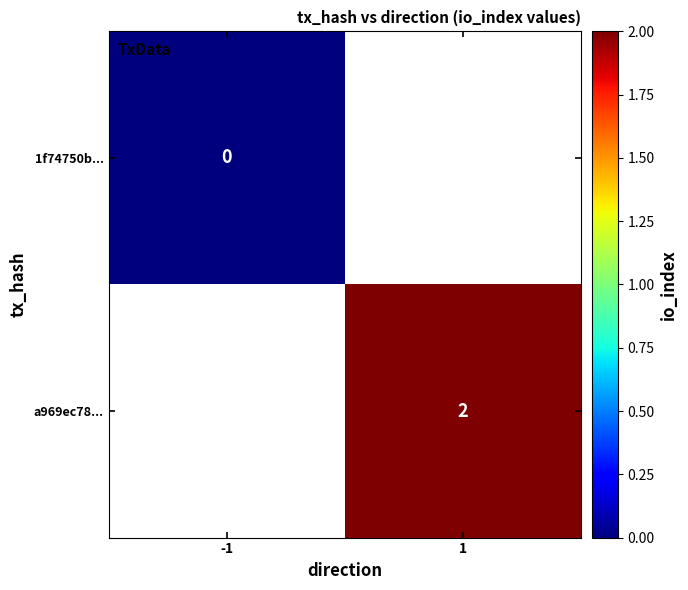

True or false: a969ec78... has a value of 1 at 1.

False